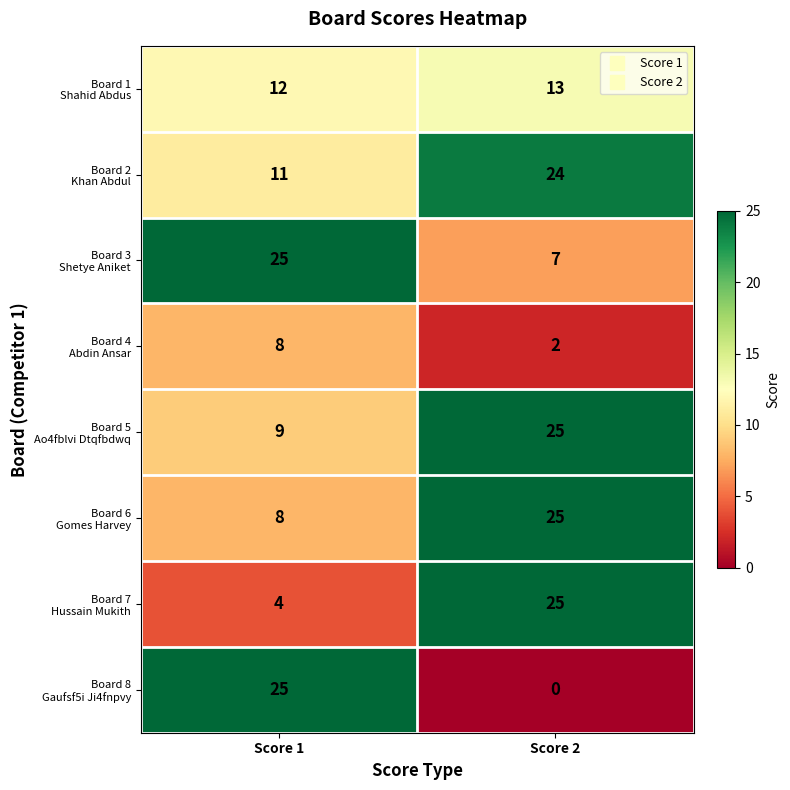

Which label corresponds to the smallest value in the chart?

Score 2